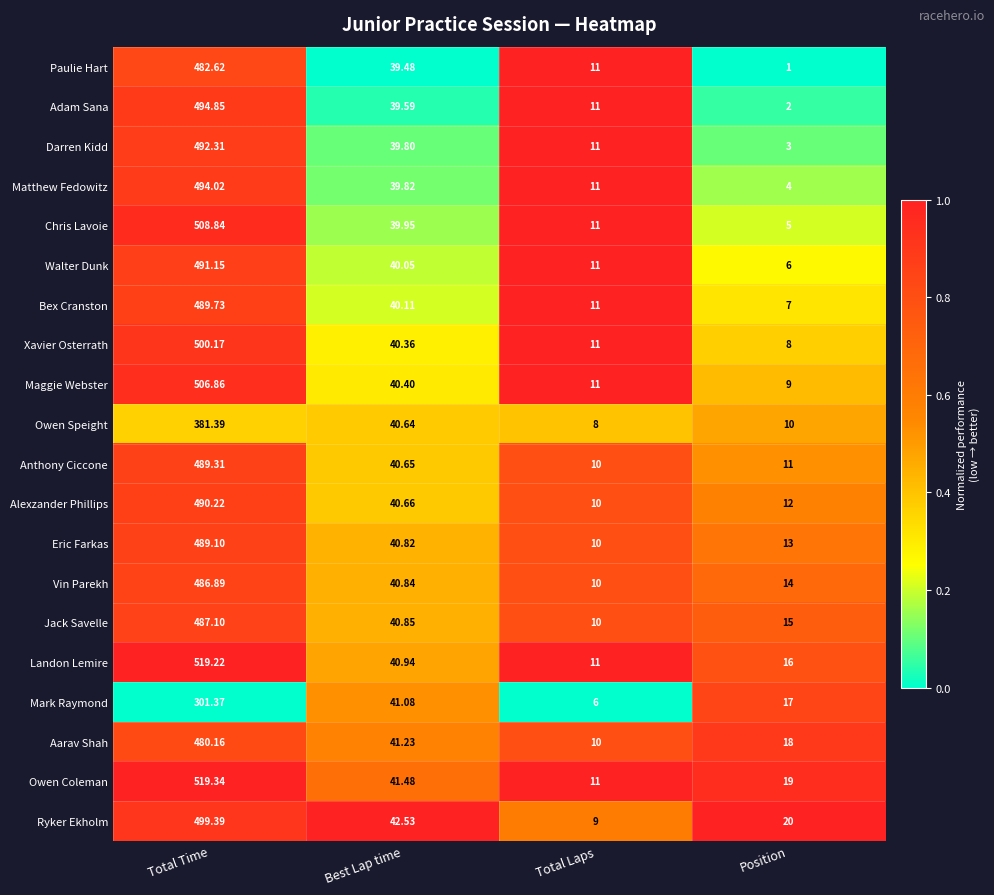

Is the value of Ryker Ekholm at Total Laps greater than the value of Anthony Ciccone at Best Lap time?

No